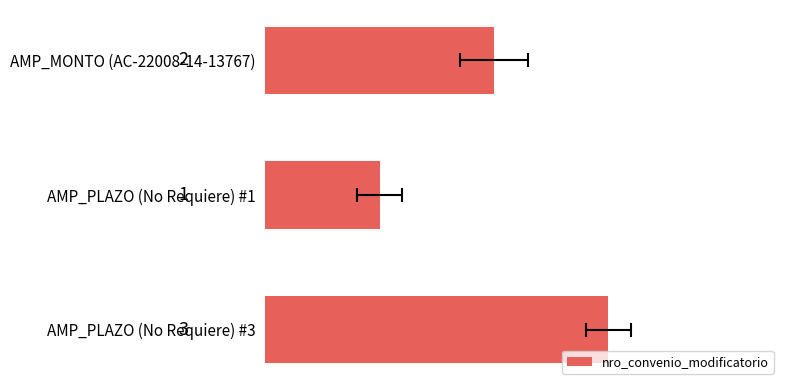

What is the sum of all values?

6